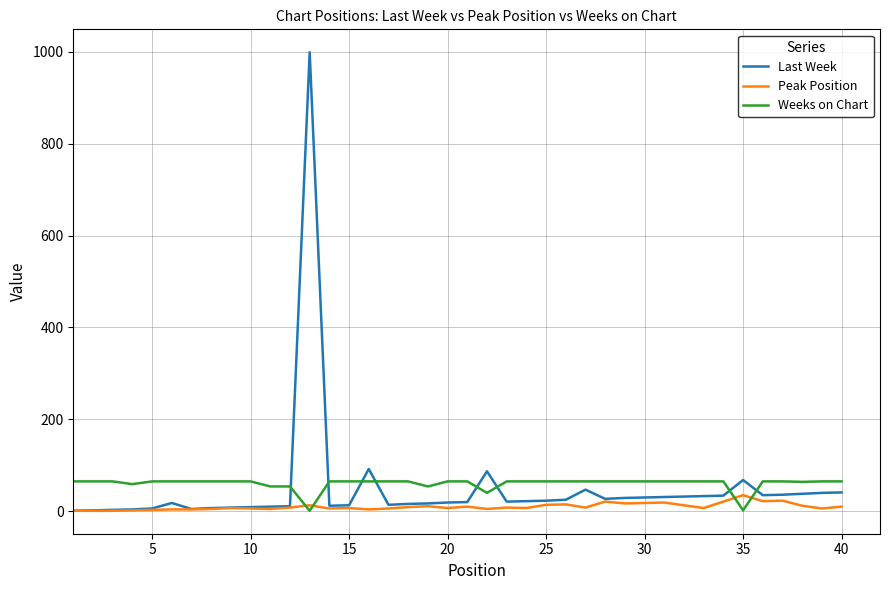

Is this an area chart (filled region under the line)?

No